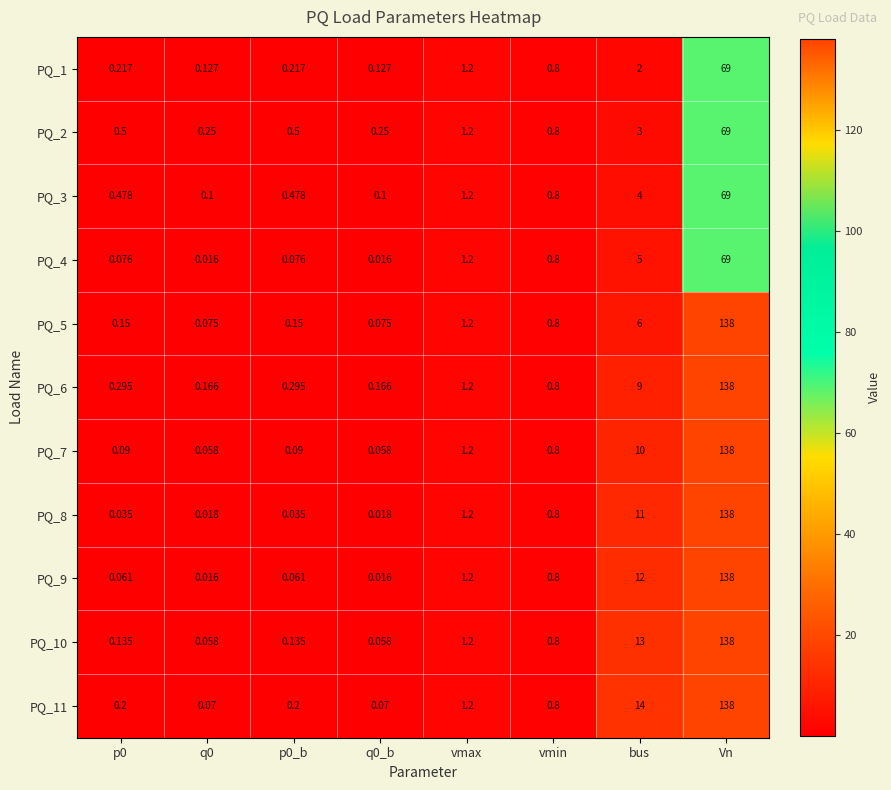

At which category is the sum across all series the highest?

Vn